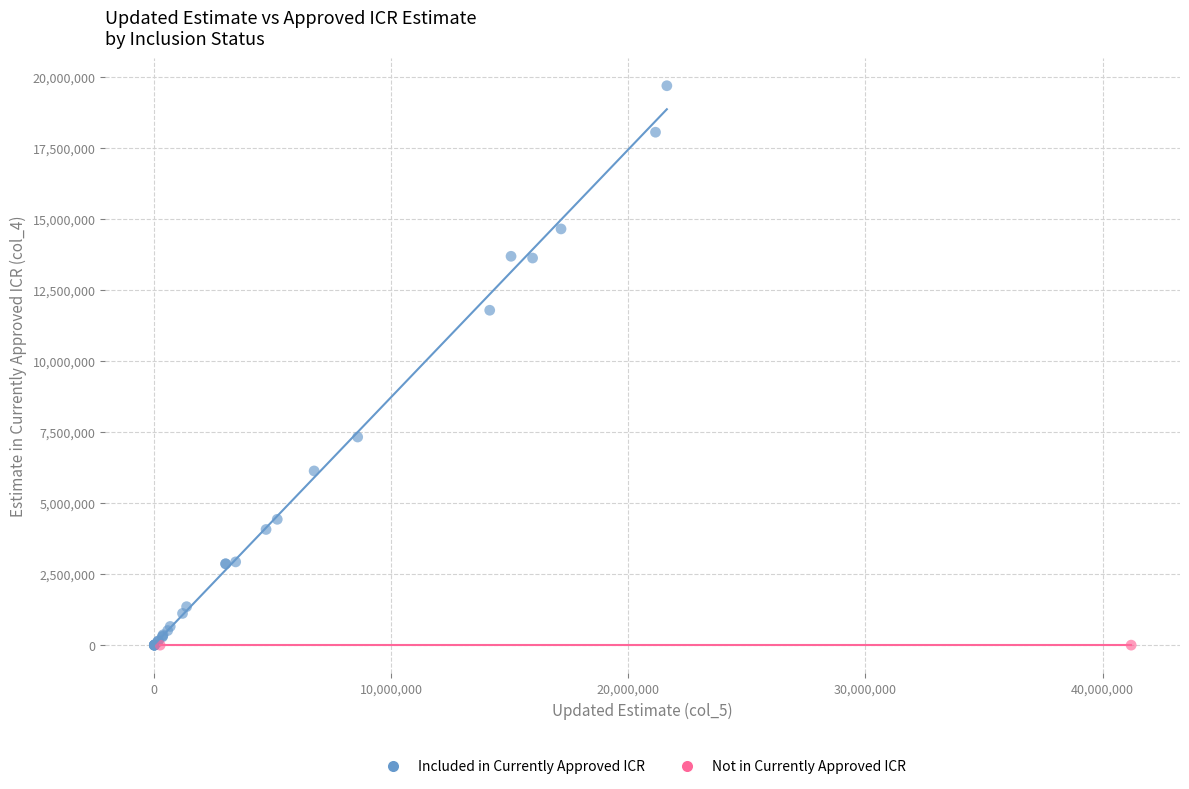

What are all the series names shown in the legend?

Included in Currently Approved ICR, Not in Currently Approved ICR